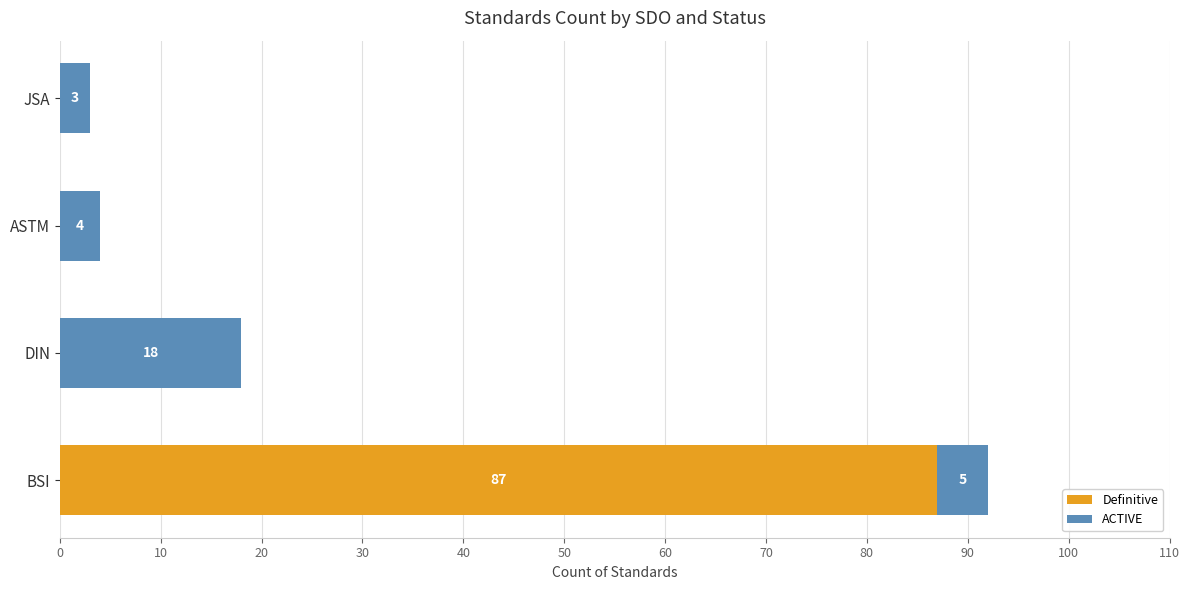

What is the sum of all Definitive values?

87